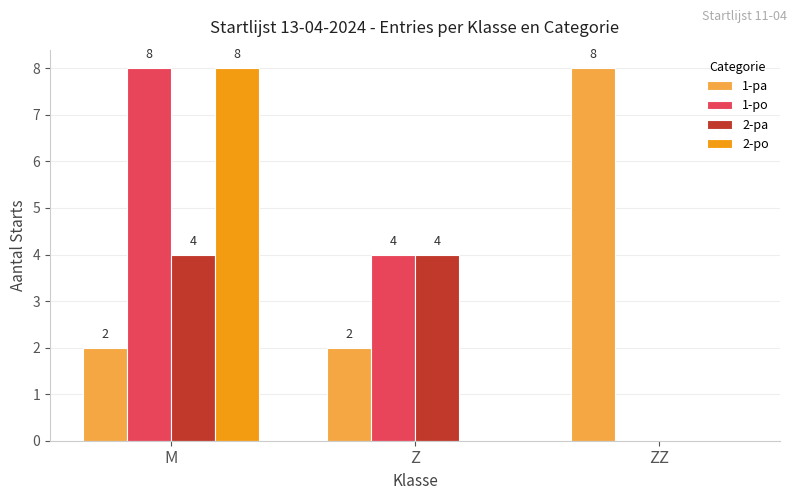

Is it true that 2-po equals -3 at ZZ?

False